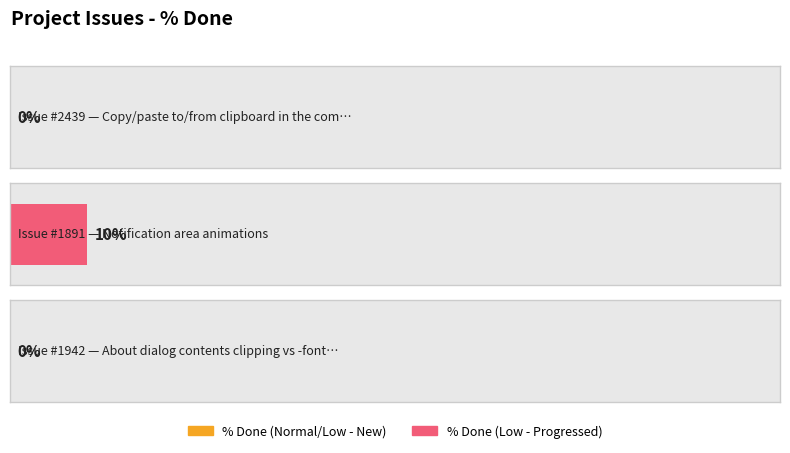

At which category does the chart reach its minimum across all series?

2439